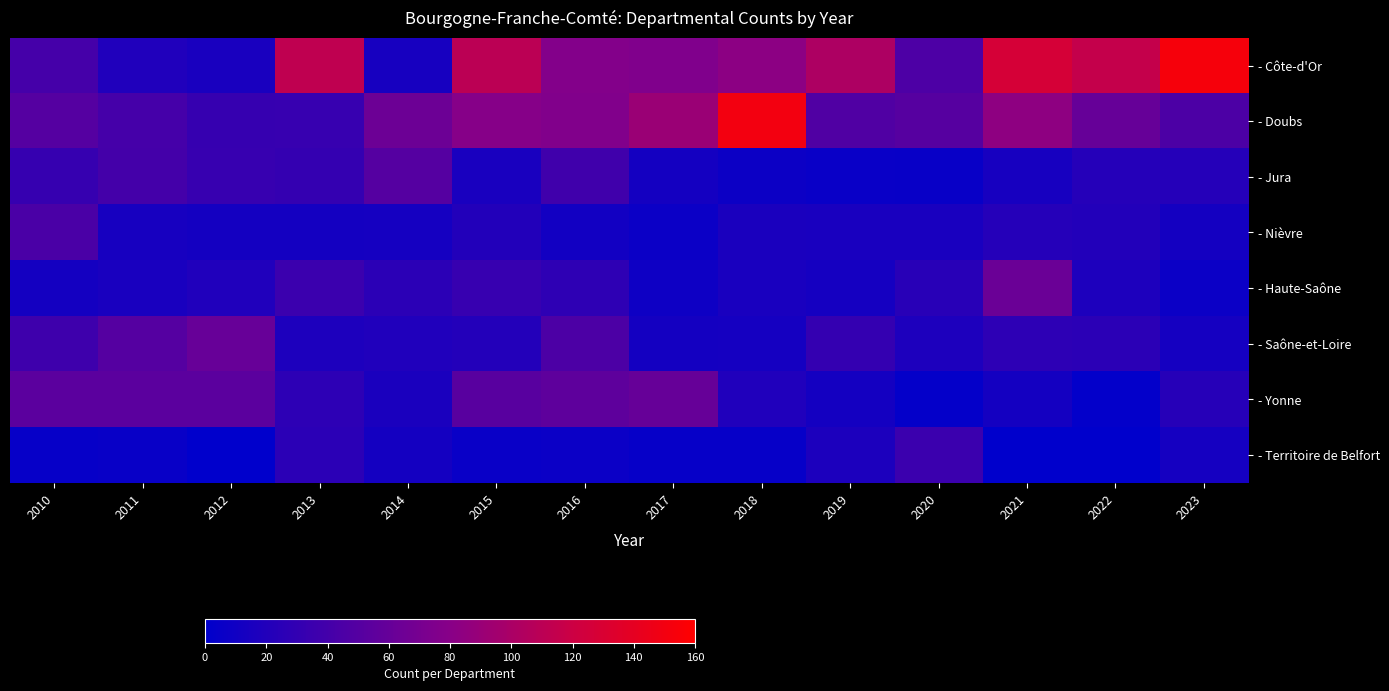

Which has a higher value, 2013 or 2010?

2013